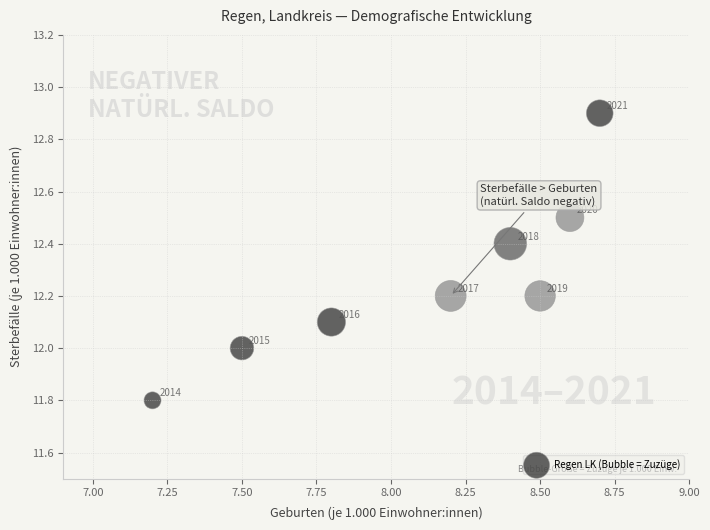

What Y value in the scatter plot is closest to 12?

12.0